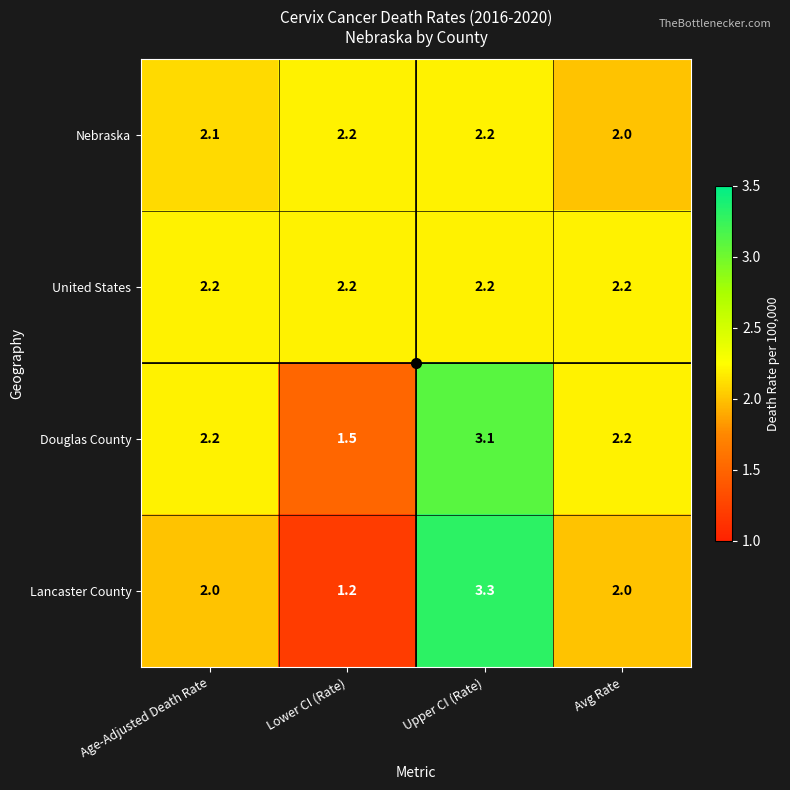

What is the minimum value for Lancaster County?

1.2